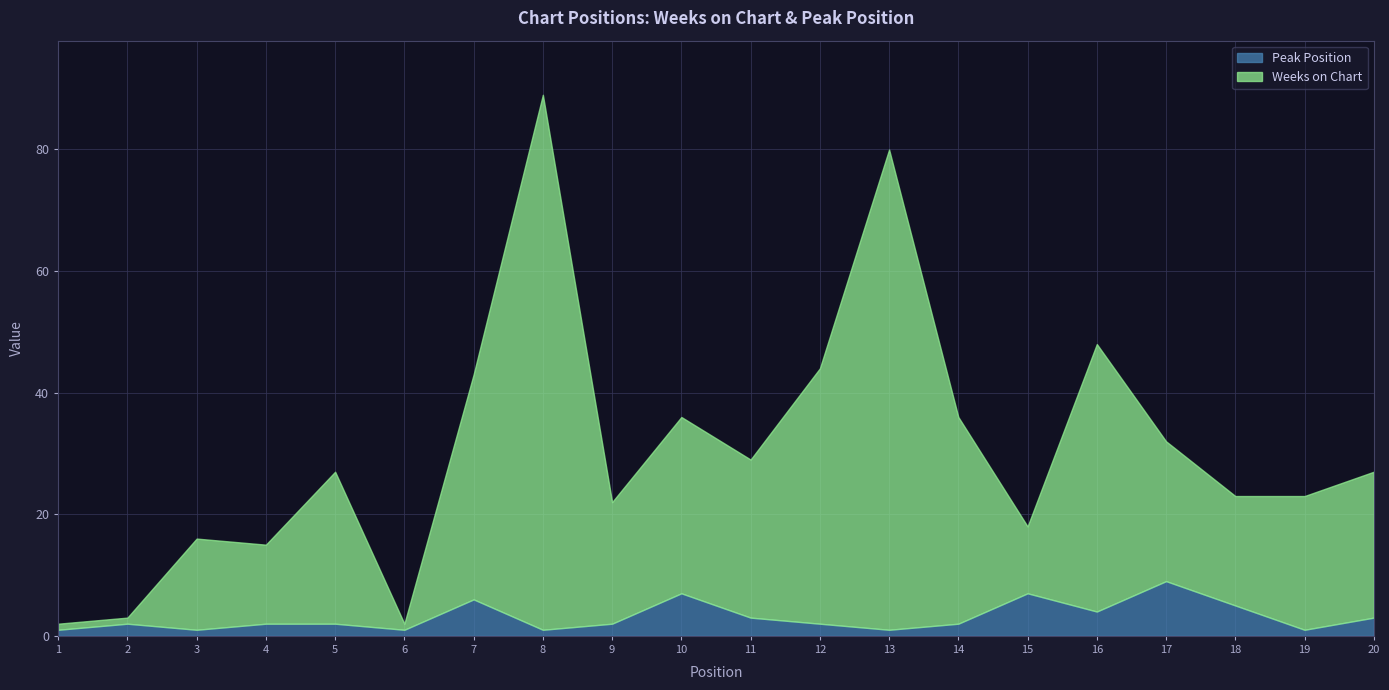

What is the value of the Peak Position point at the 7th from the left?

6